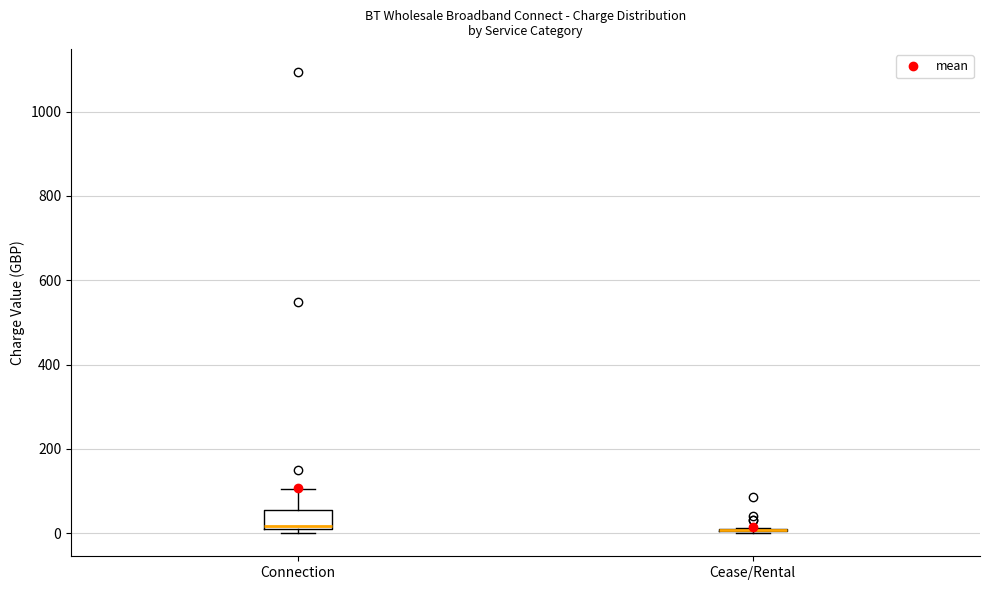

Reading left to right, read every box against the y-axis: the position of its median line, the range the box covers, and the ends of its whiskers. The values are not printed on the chart, so give them approximately, as read against the axis.

Connection: median 20 (just above the box's lower edge), box 20 to 60, whiskers 0 to 100
Cease/Rental: box collapsed to a line at 0, whiskers 0 to 20